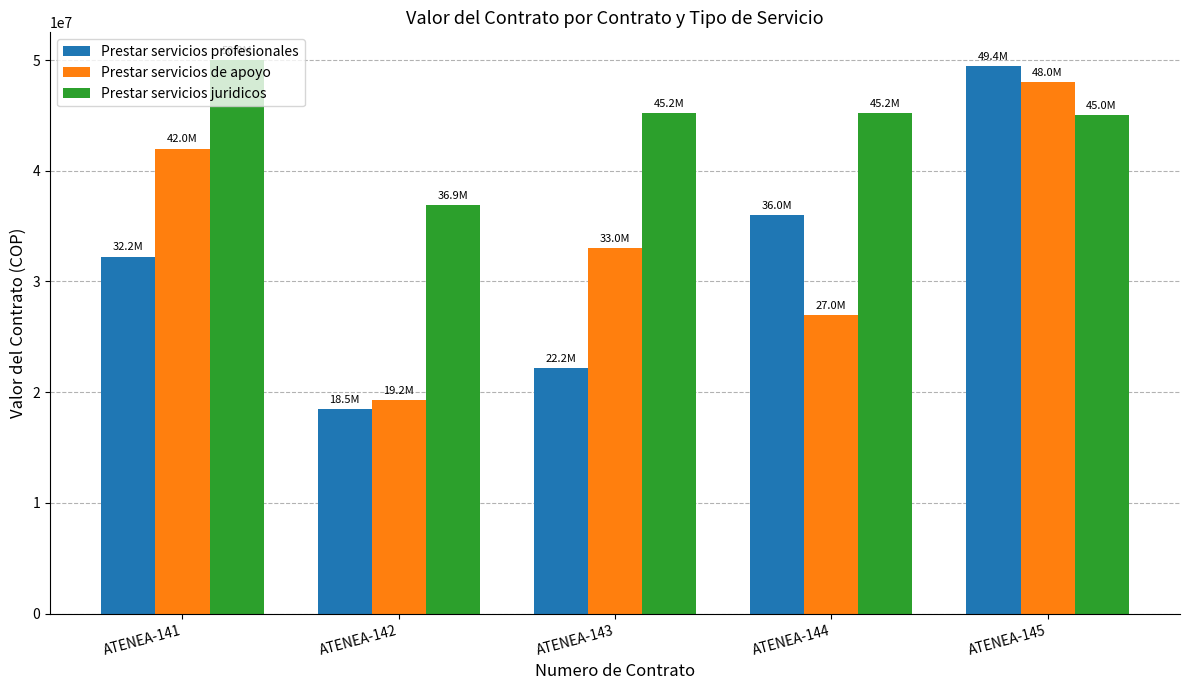

What is the total value across all series at ATENEA-142?

74675000